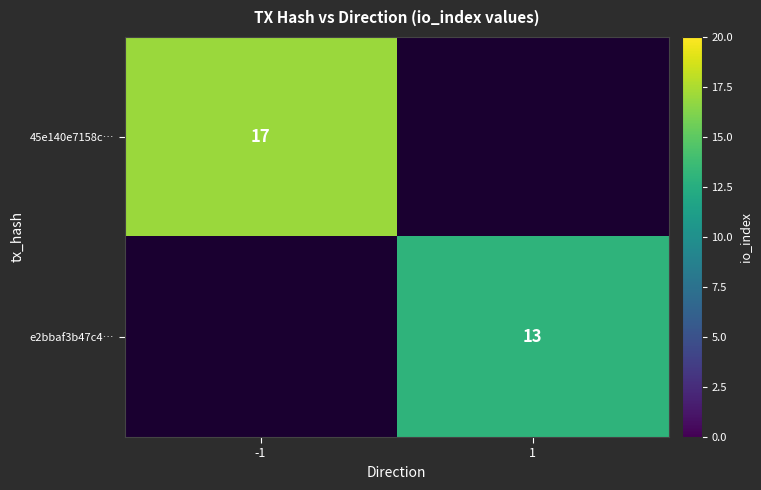

What is the maximum value shown in the chart?

17.0